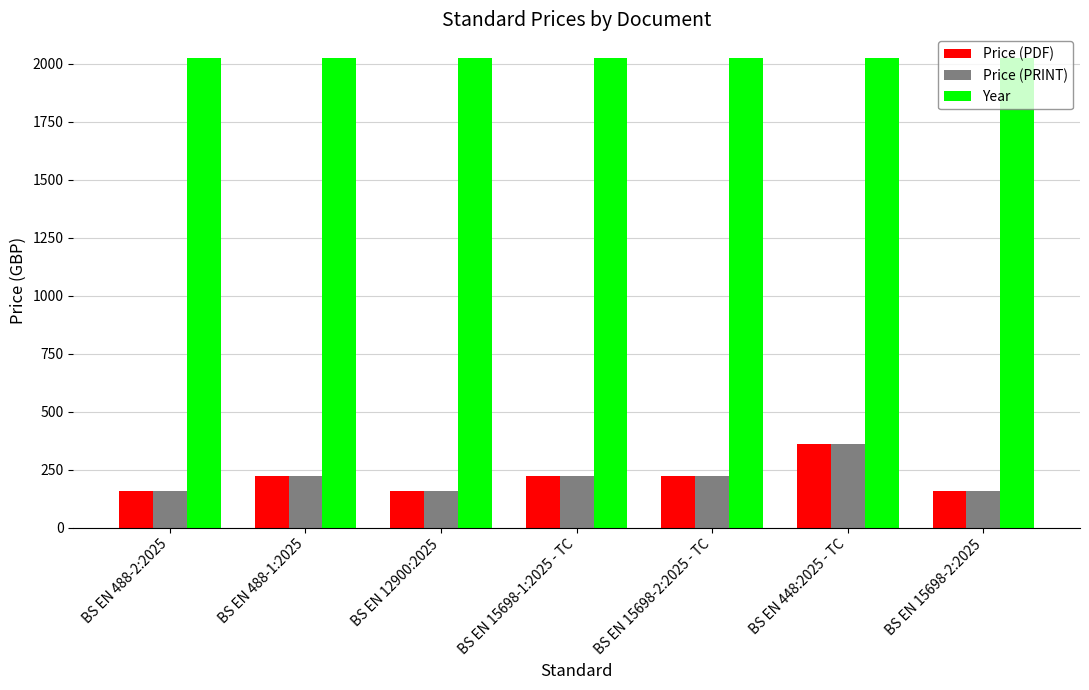

Is the value of Year at BS EN 12900:2025 greater than the value of Price (PRINT) at BS EN 15698-2:2025 - TC?

Yes